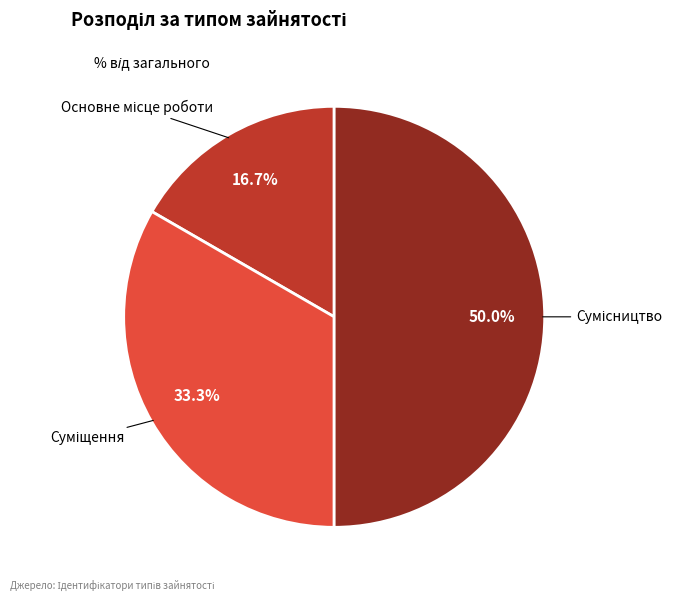

What is the total percentage of Сумісництво and Основне місце роботи?

66.7%